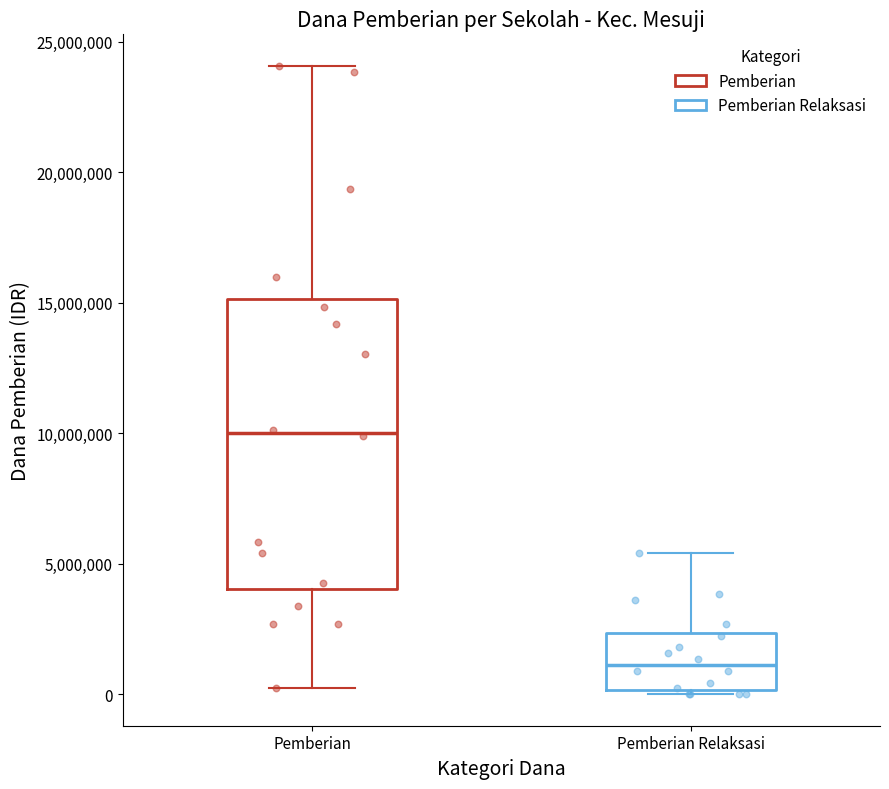

Comparing the boxes themselves (not the whiskers), which one is the tallest?

Pemberian